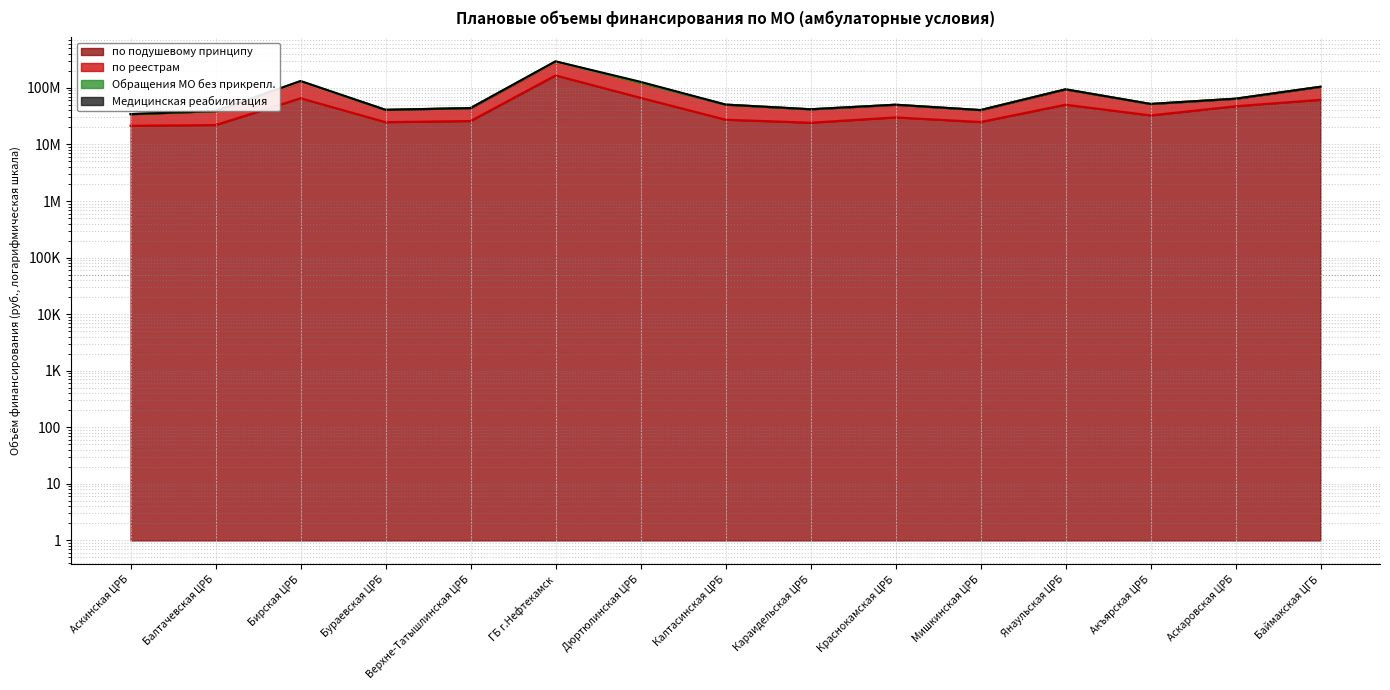

What is the difference between the по подушевому принципу values at Мишкинская ЦРБ and ГБ г.Нефтекамск?

141570152